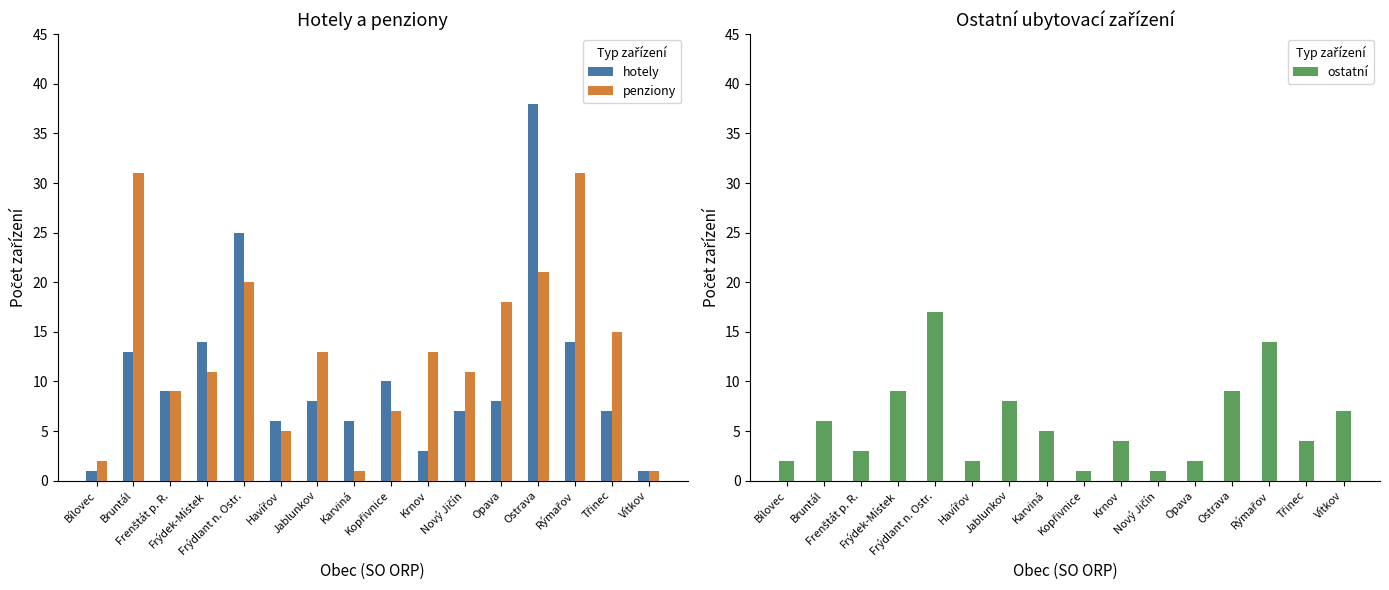

Where does the penziony series first go above 13?

Bruntál